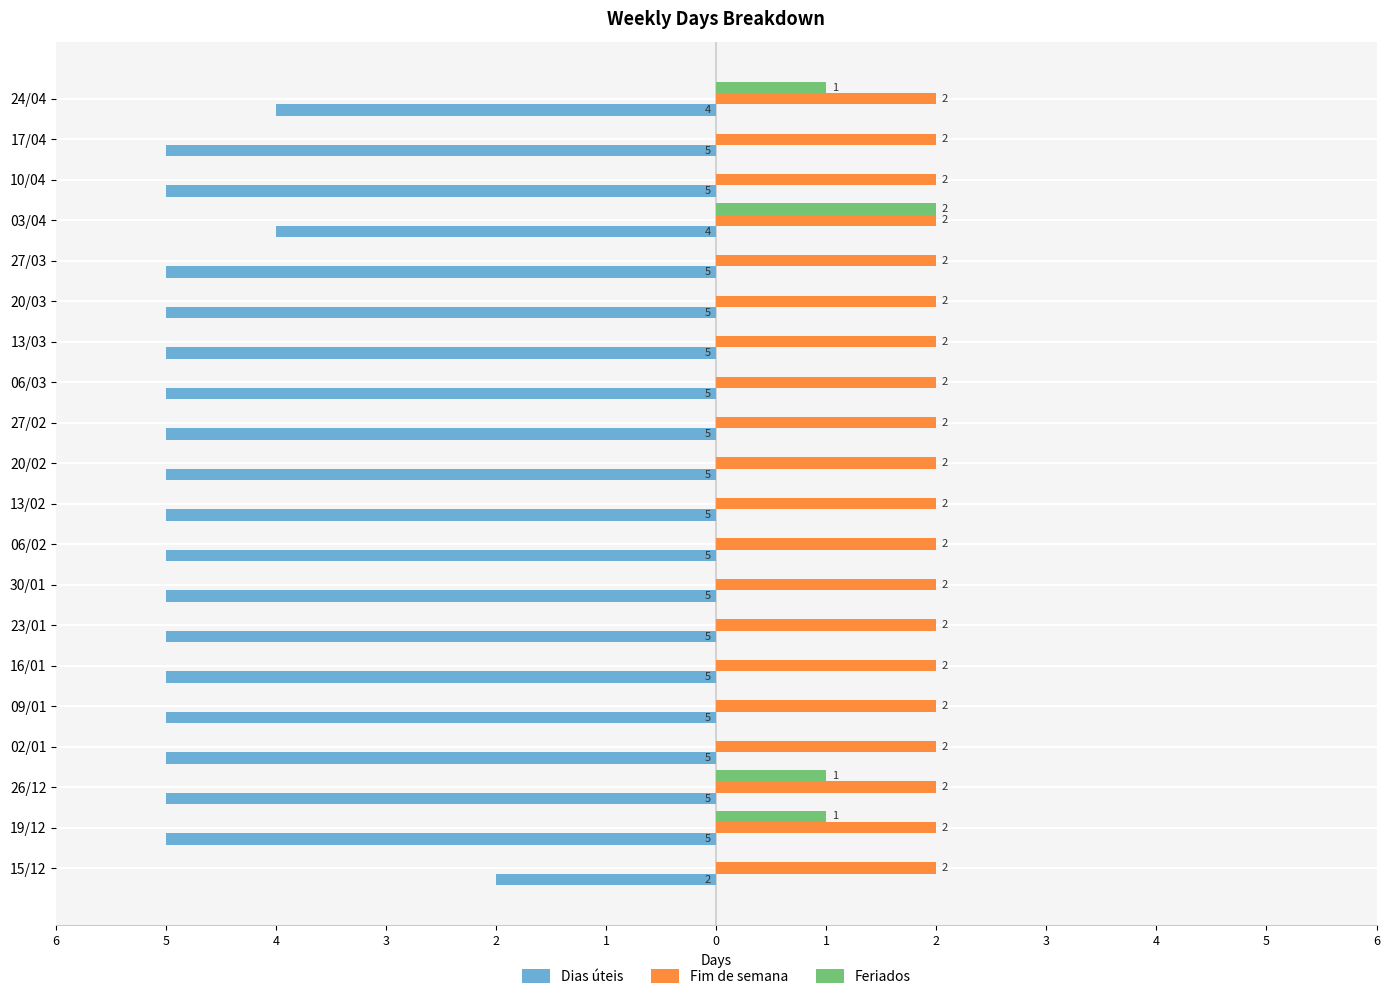

What are all the series names shown in the legend?

Dias úteis, Fim de semana, Feriados